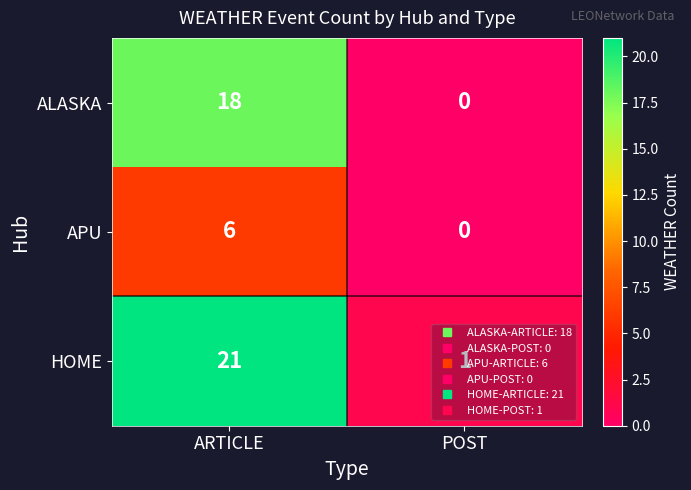

Which series has the largest range (max minus min)?

HOME